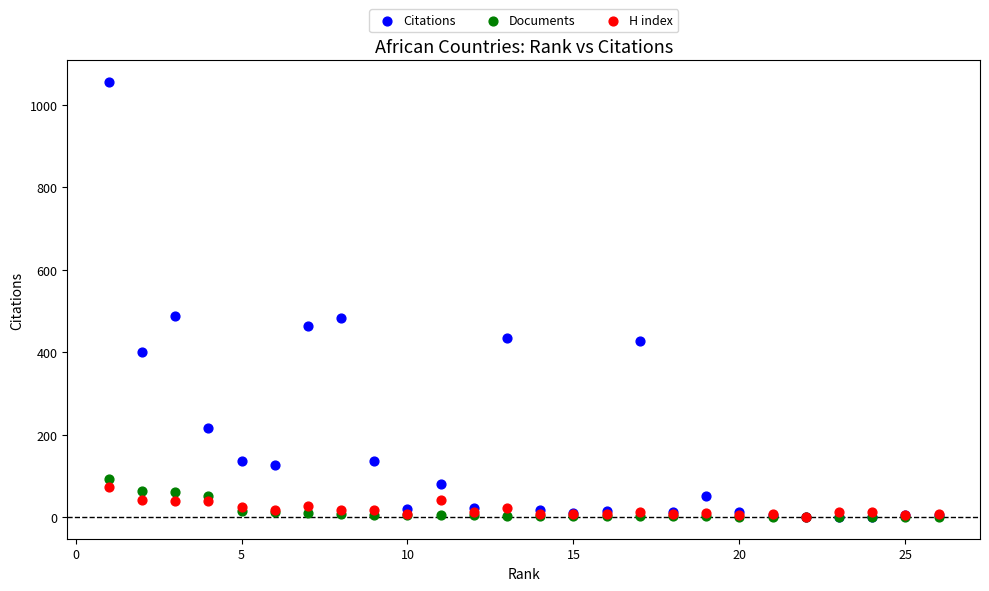

Which series reaches the maximum Y coordinate?

Citations